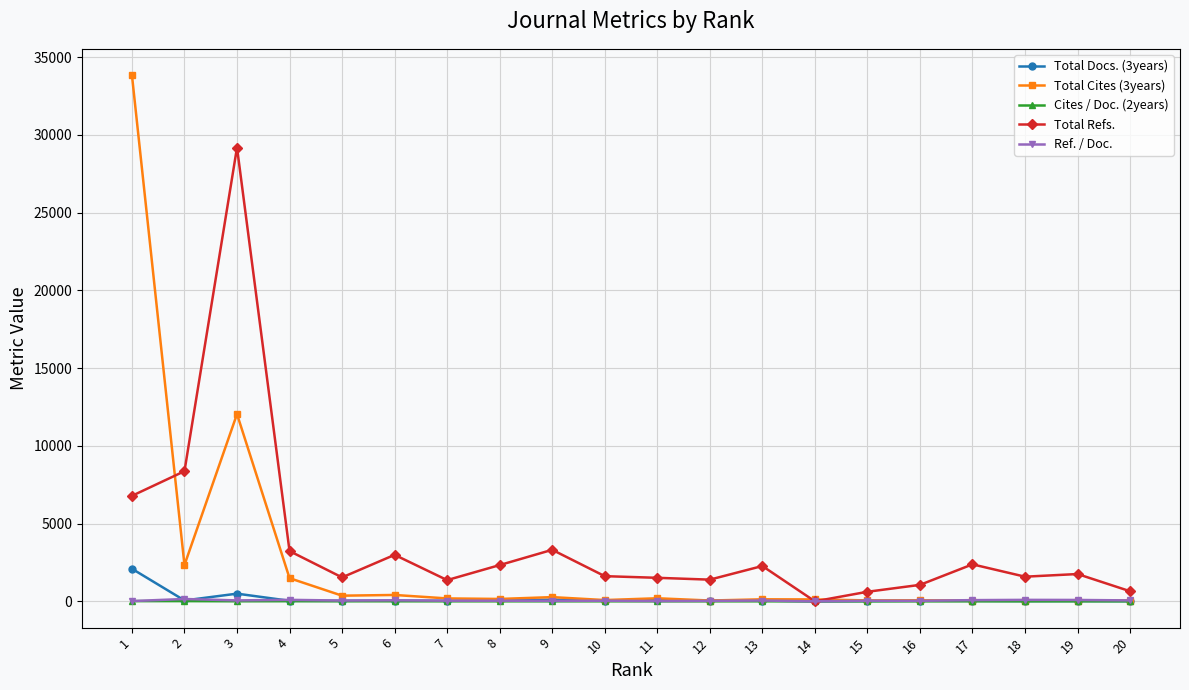

Between 2 and 13, which series saw the biggest shift?

Total Refs.